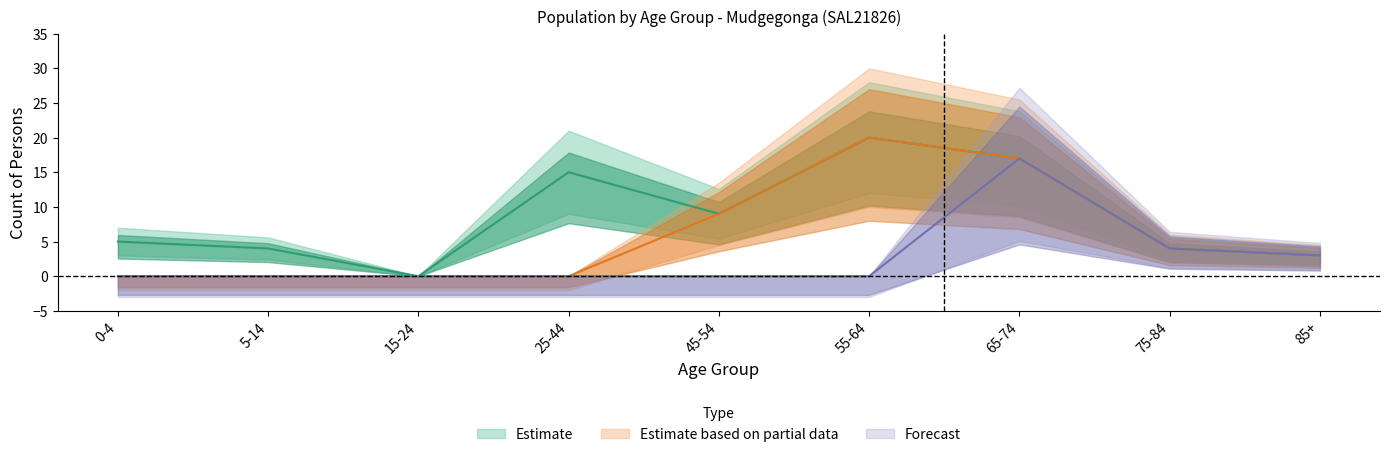

Rank the categories by 15-24 years value from highest to lowest.

0-4, 5-14, 15-24, 25-44, 45-54, 55-64, 65-74, 75-84, 85+